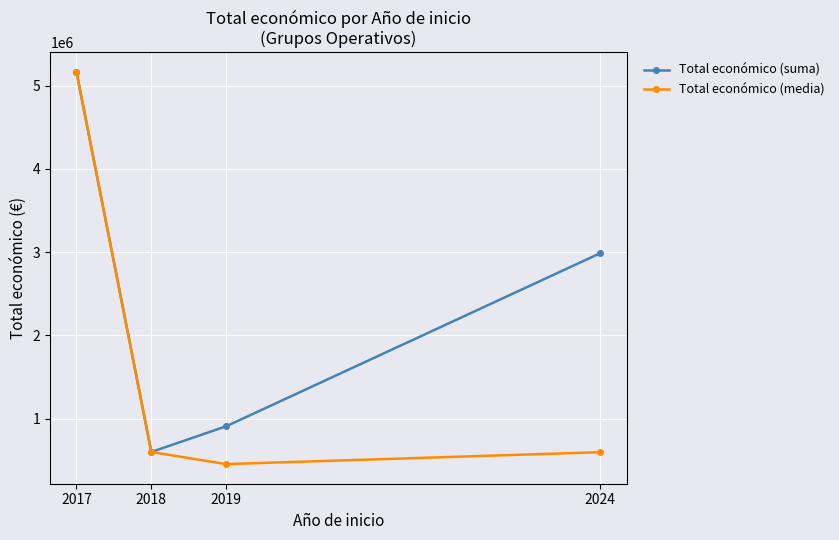

What is the value of the Total económico (media) point at the 4th from the left?

597387.3